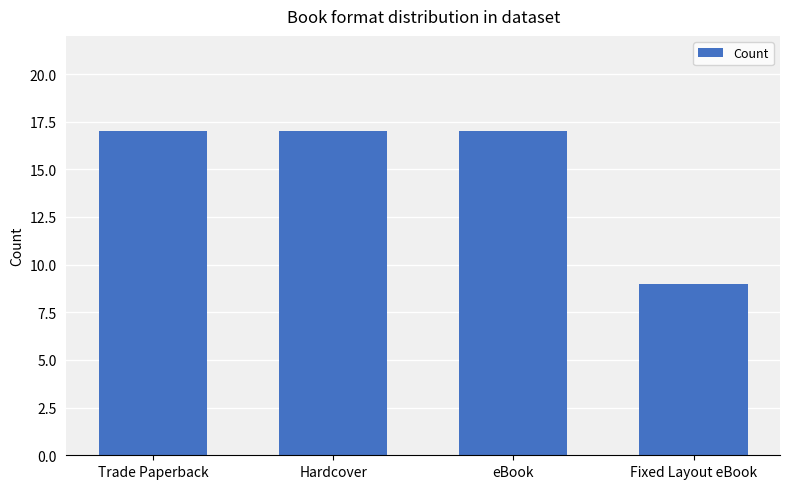

What is the difference between the values at Fixed Layout eBook and eBook?

8